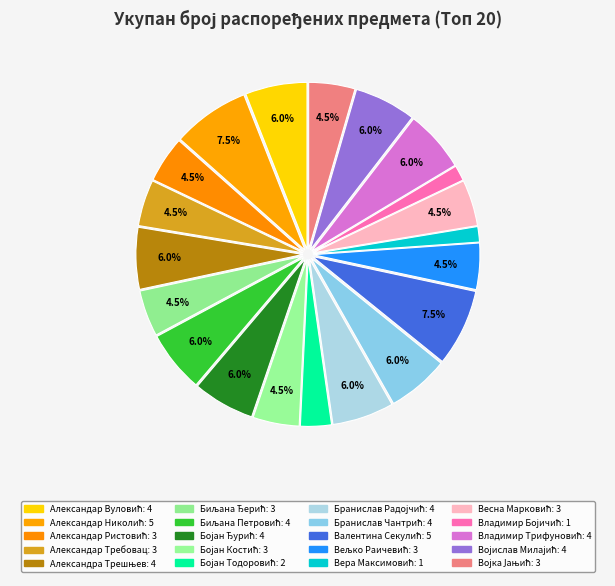

Which category has the biggest portion of the pie?

Александар Николић